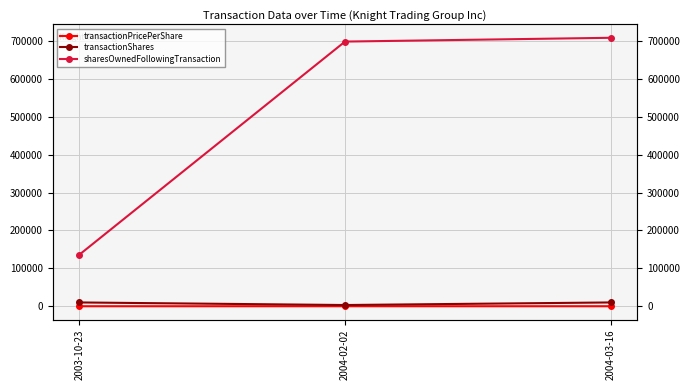

Where does the sharesOwnedFollowingTransaction series first go above 698773?

2004-03-16